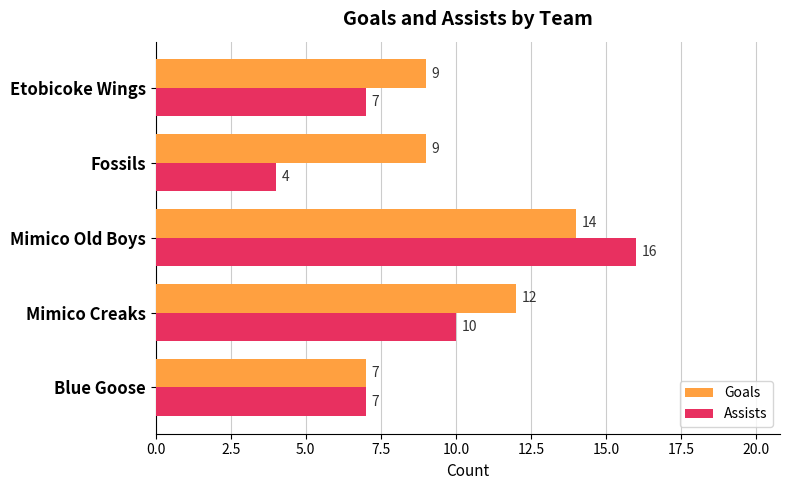

Which series has the widest spread of values?

Assists